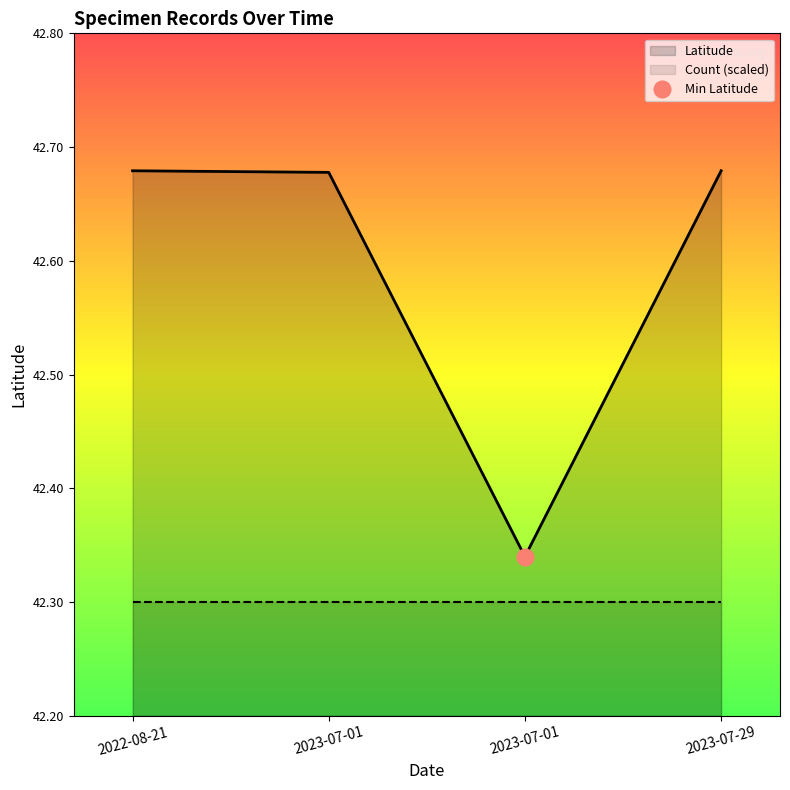

At which category does the chart reach its minimum across all series?

2023-07-01